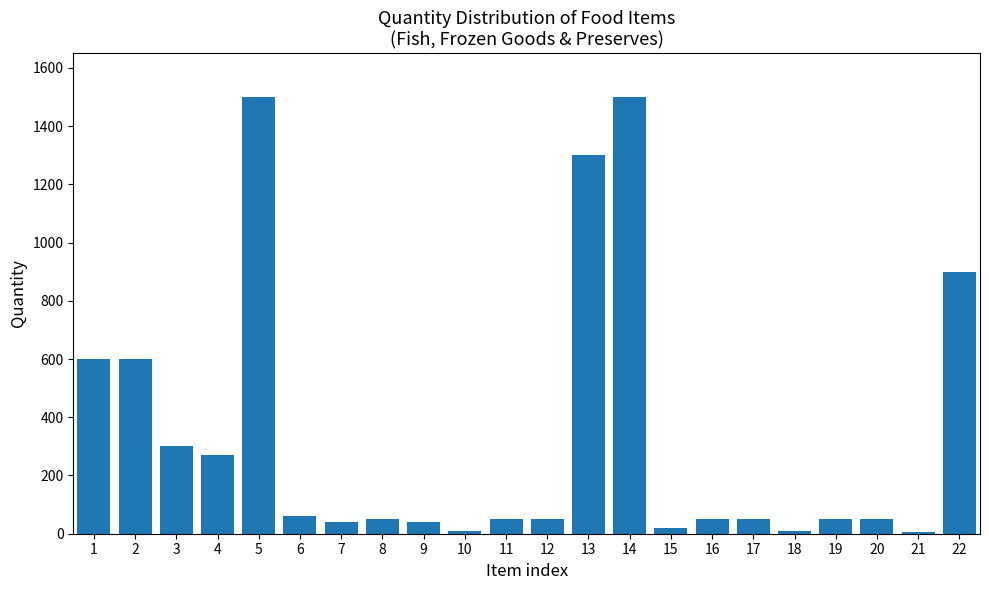

Approximately how many times larger is the value at 3 compared to 6?

5.0